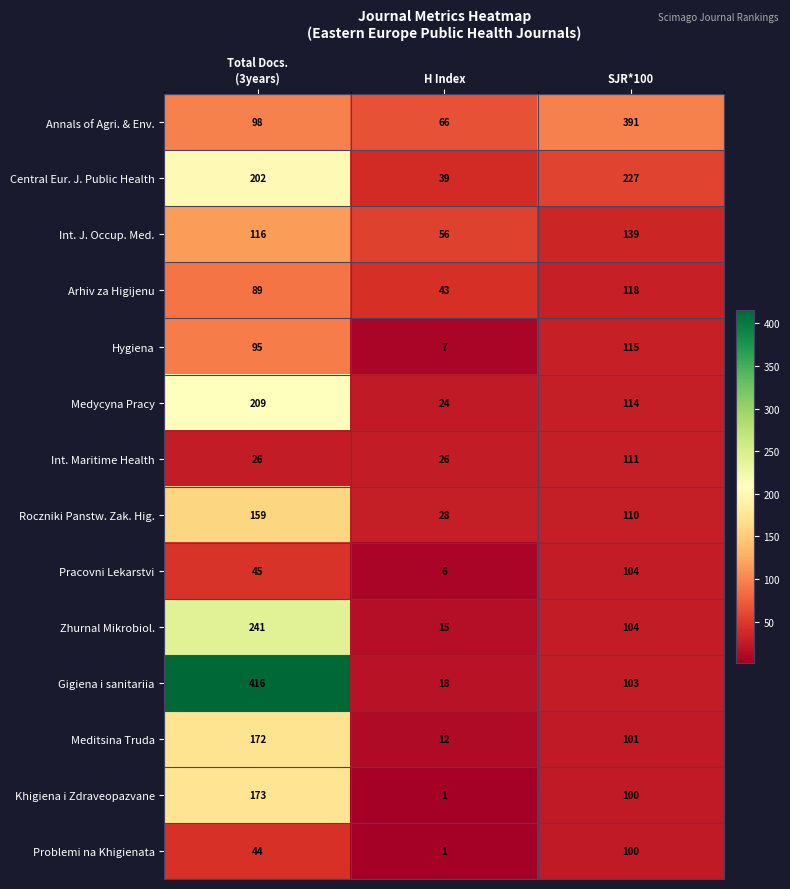

What is the sum of the Khigiena i Zdraveopazvane values at SJR*100 and H Index?

101